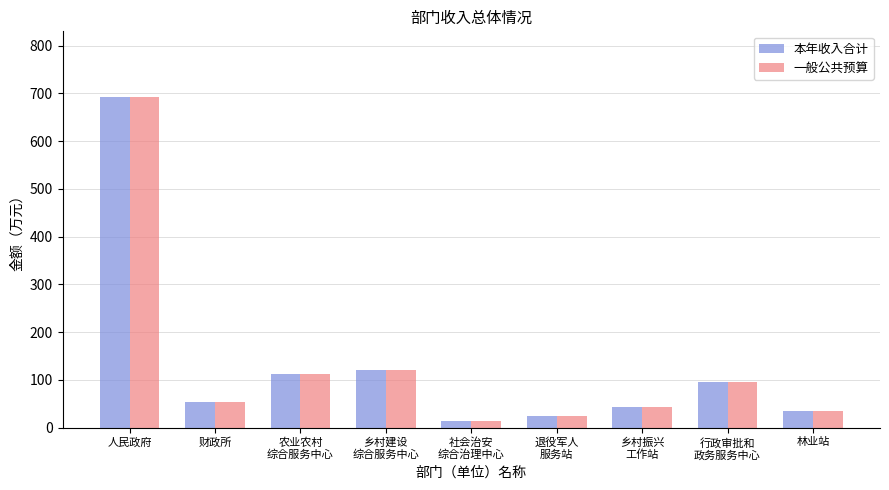

Reading left to right, list all the values displayed in this chart.

本年收入合计: 691.7	53.9	112.2	121.2	14.1	24.1	42.7	95.4	34.9
一般公共预算: 691.7	53.9	112.2	121.2	14.1	24.1	42.7	95.4	34.9